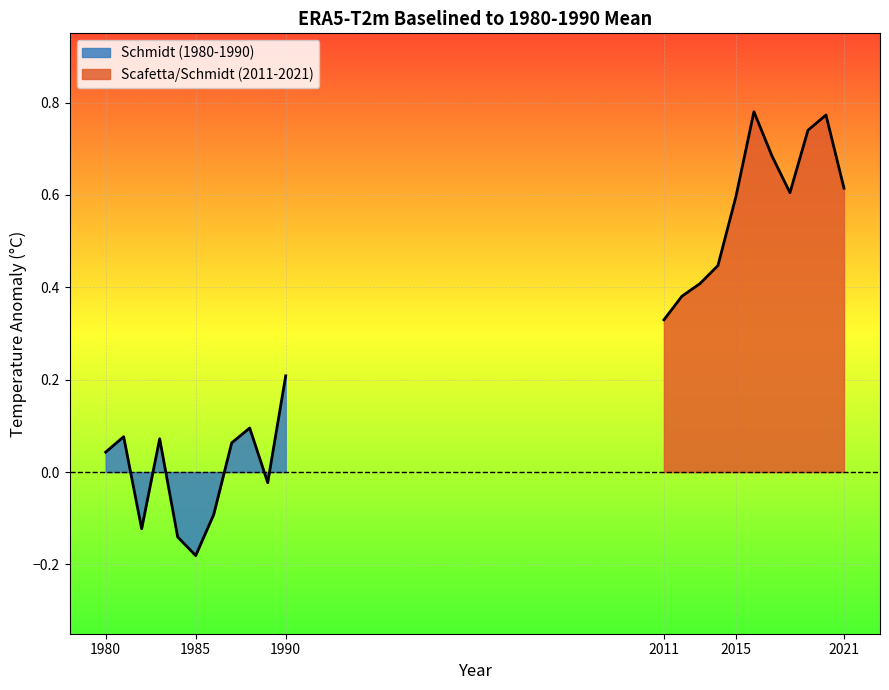

True or false: Schmidt (1980-1990) has a value of -0.1 at 1986.

True